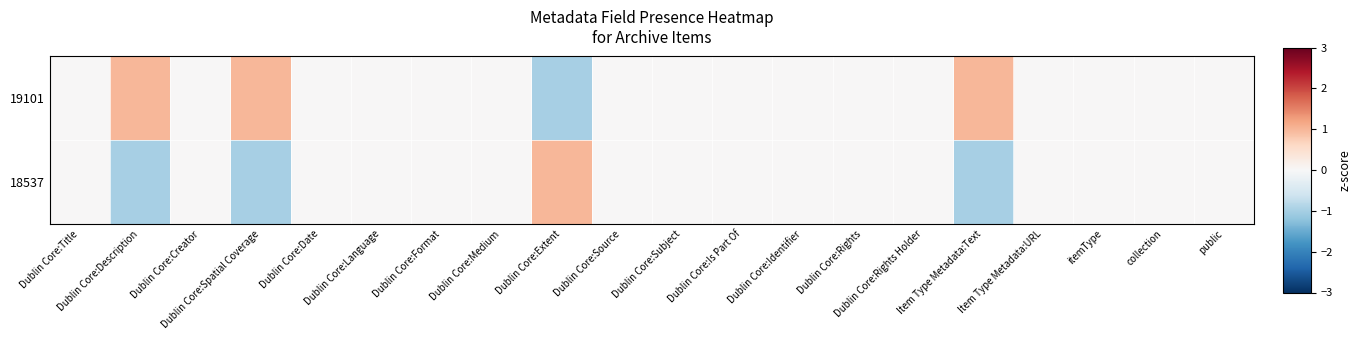

Reading left to right, what are all the values shown in this chart?

19101: Dublin Core:Title=0	Dublin Core:Description=1	Dublin Core:Creator=0	Dublin Core:Spatial Coverage=1	Dublin Core:Date=0	Dublin Core:Language=0	Dublin Core:Format=0	Dublin Core:Medium=0	Dublin Core:Extent=-1	Dublin Core:Source=0	Dublin Core:Subject=0	Dublin Core:Is Part Of=0	Dublin Core:Identifier=0	Dublin Core:Rights=0	Dublin Core:Rights Holder=0	Item Type Metadata:Text=1	Item Type Metadata:URL=0	itemType=0	collection=0	public=0
18537: Dublin Core:Title=0	Dublin Core:Description=-1	Dublin Core:Creator=0	Dublin Core:Spatial Coverage=-1	Dublin Core:Date=0	Dublin Core:Language=0	Dublin Core:Format=0	Dublin Core:Medium=0	Dublin Core:Extent=1	Dublin Core:Source=0	Dublin Core:Subject=0	Dublin Core:Is Part Of=0	Dublin Core:Identifier=0	Dublin Core:Rights=0	Dublin Core:Rights Holder=0	Item Type Metadata:Text=-1	Item Type Metadata:URL=0	itemType=0	collection=0	public=0